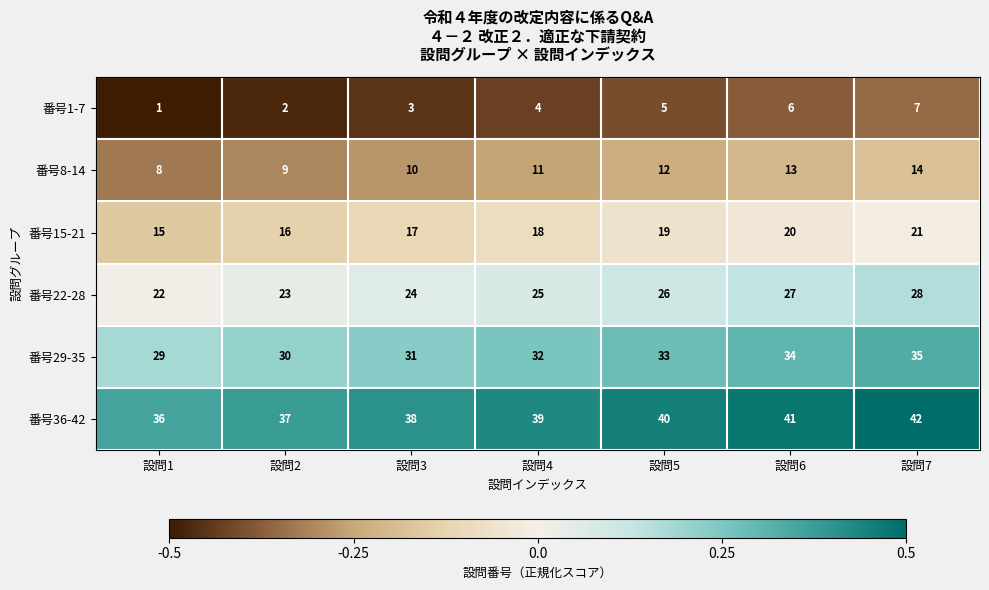

The value of 番号22-28 at 設問2 is 32. True or false?

False